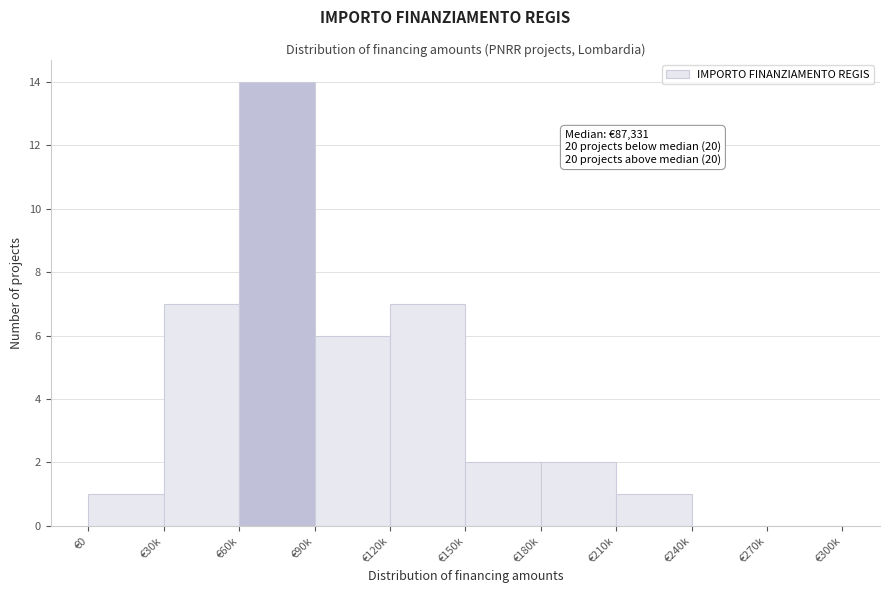

Reading left to right, what are all the values shown in this chart?

€0=1	€30k=7	€60k=14	€90k=6	€120k=7	€150k=2	€180k=2	€210k=1	€240k=0	€270k=0